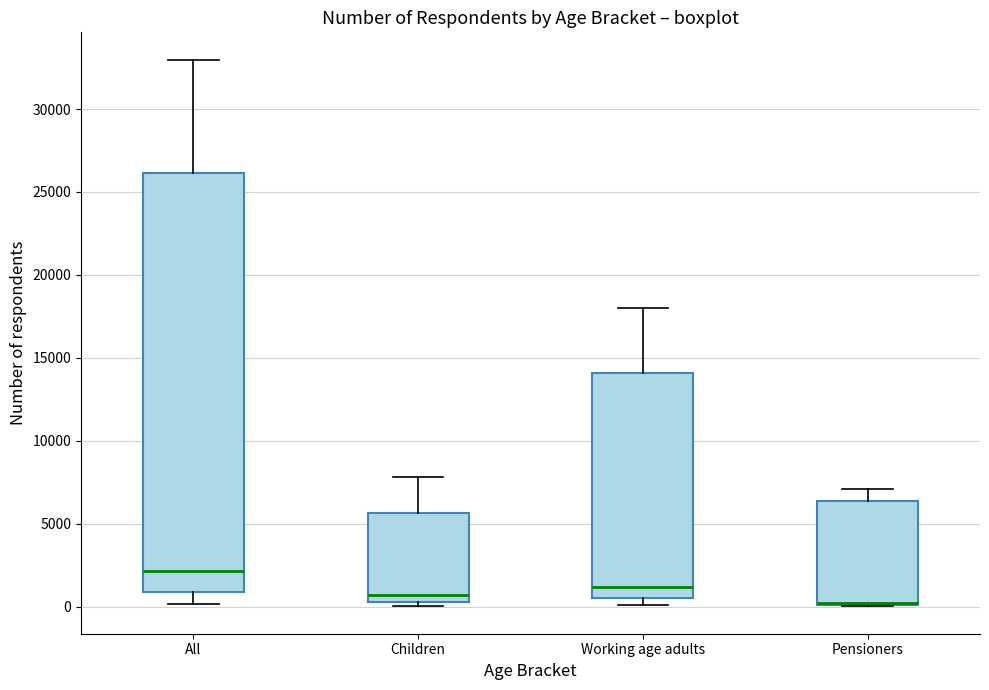

Reading left to right, transcribe this box plot: for each box, give where its median line is, the range the box spans, and where its two whiskers end, as read against the y-axis. The values are not printed on the chart, so give them approximately, as read against the axis.

All: median 2000, box 1000 to 26000, whiskers 0 to 33000
Children: median 500 (just above the box's lower edge), box 500 to 5500, whiskers 0 to 8000
Working age adults: median 1000, box 500 to 14000, whiskers 0 to 18000
Pensioners: median 0 (drawn on the box's lower edge), box 0 to 6500, whiskers 0 to 7000